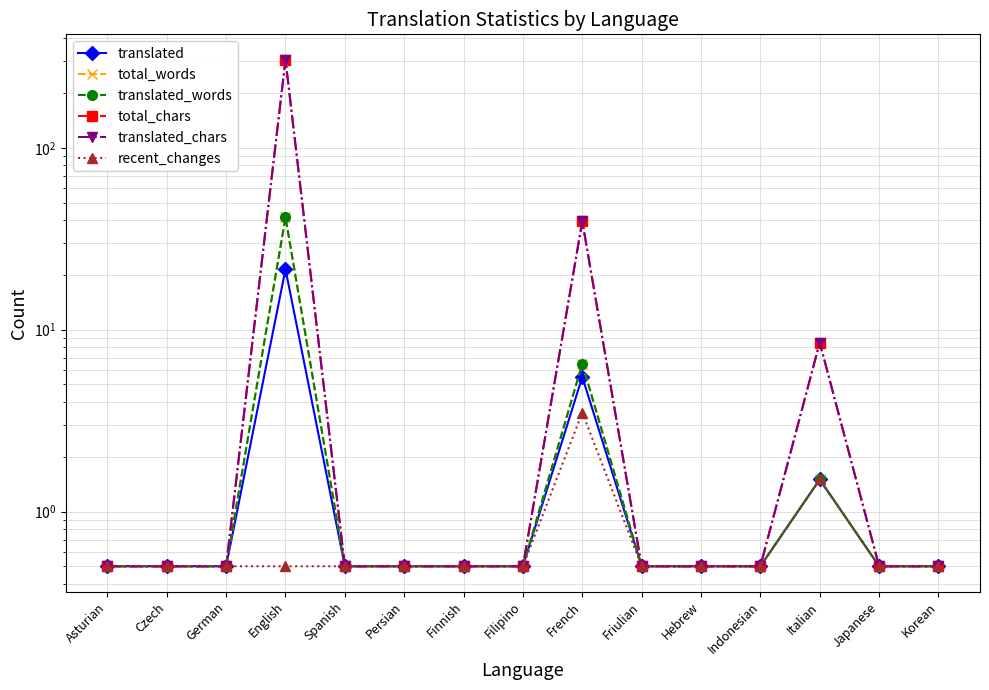

What is the value of the total_chars point at the 1st from the left?

0.5